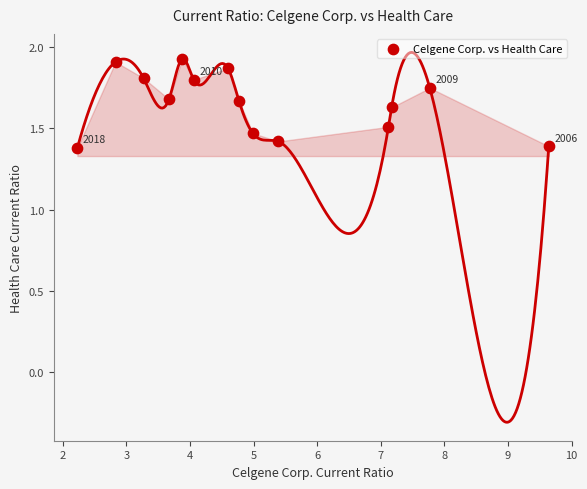

What is the range of X values (max minus min)?

7.4